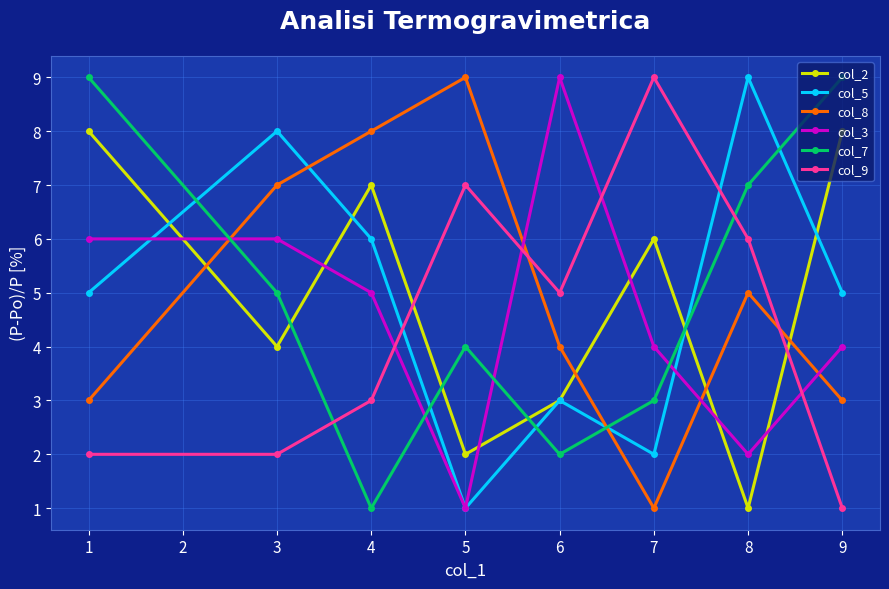

At 3, list the series in order from smallest to largest.

col_9, col_2, col_7, col_3, col_8, col_5